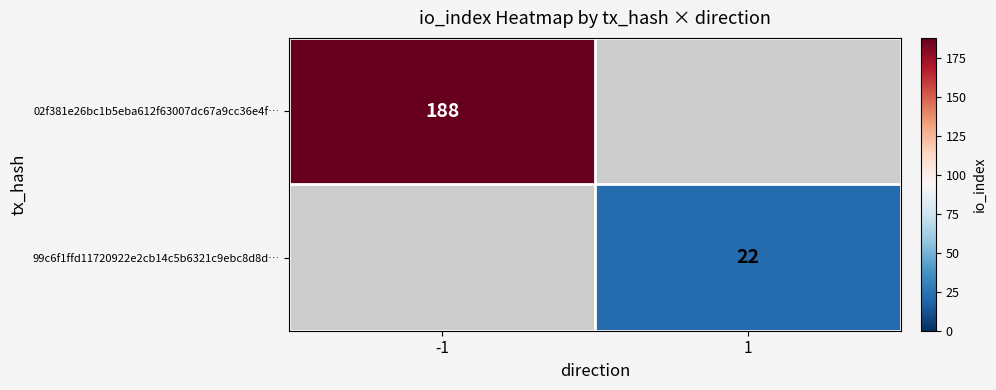

How many data points does each series have?

2